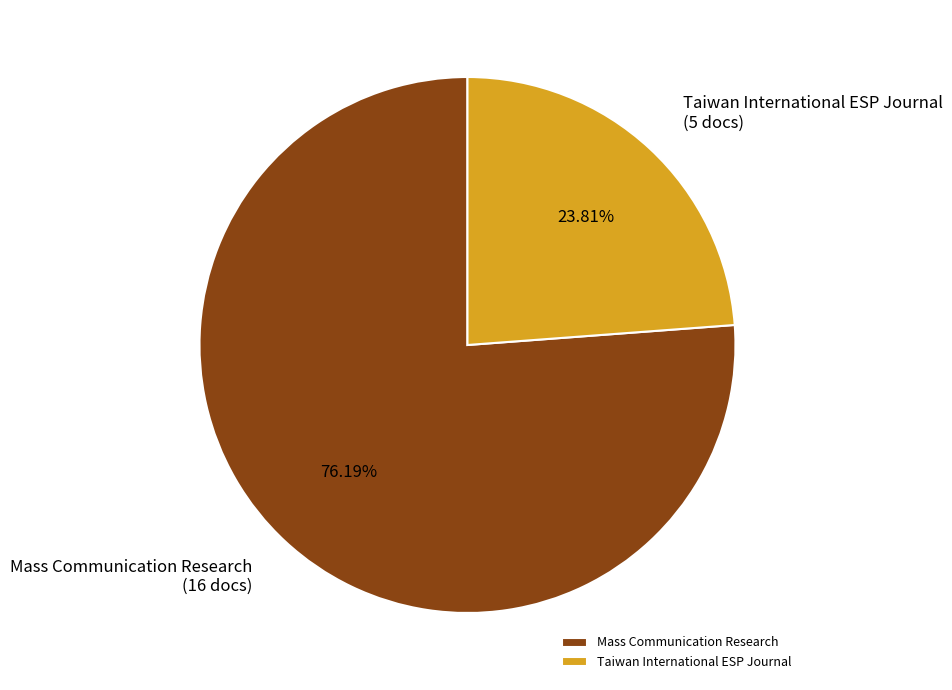

Is it true that Mass Communication Research is 76% of the pie?

True